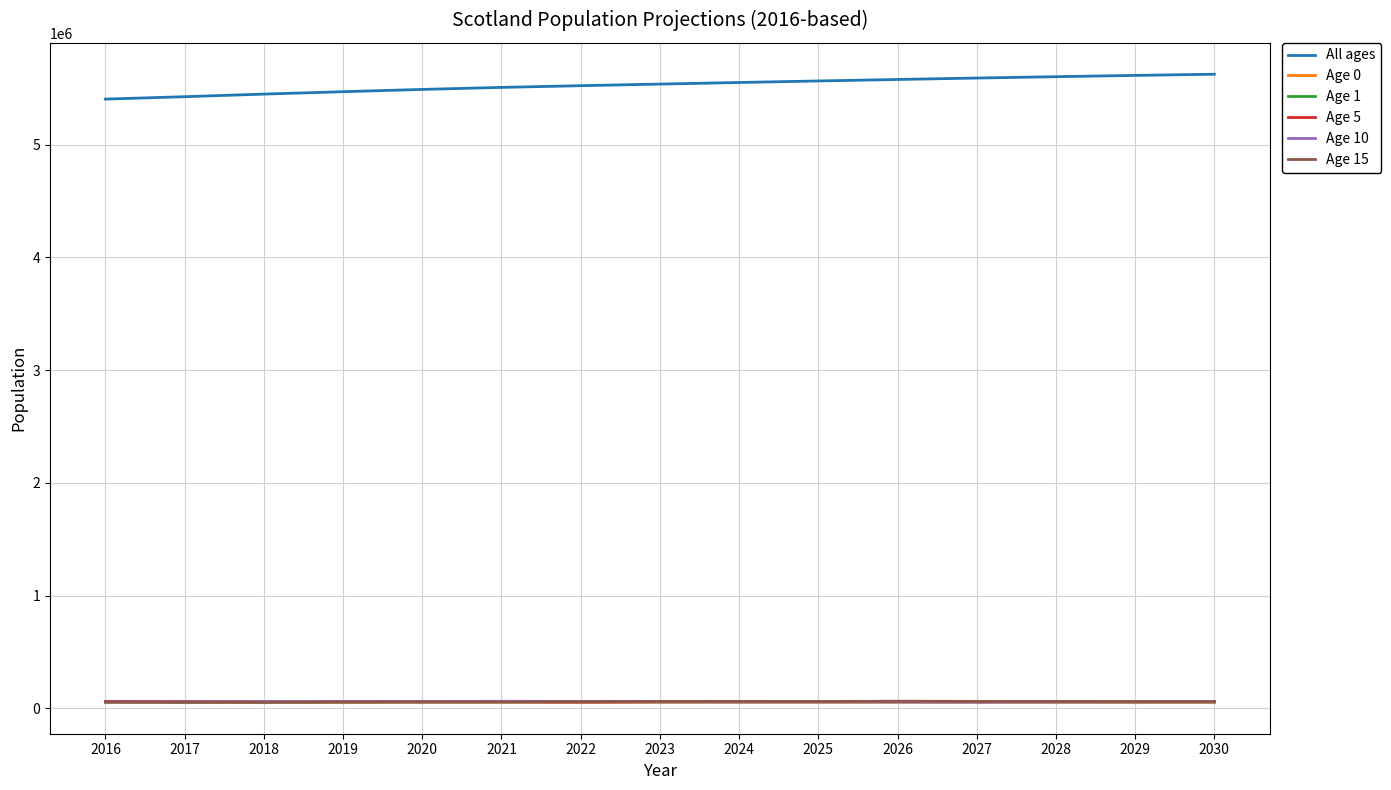

What is the difference between the second highest and second lowest values in the Age 10 series?

4384